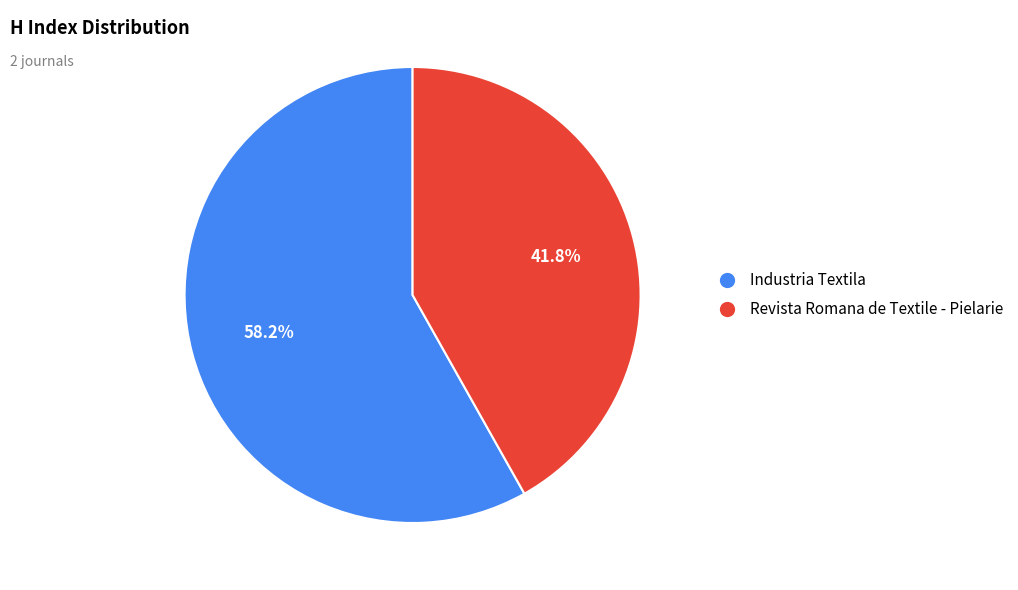

Count the number of slices in the pie.

2